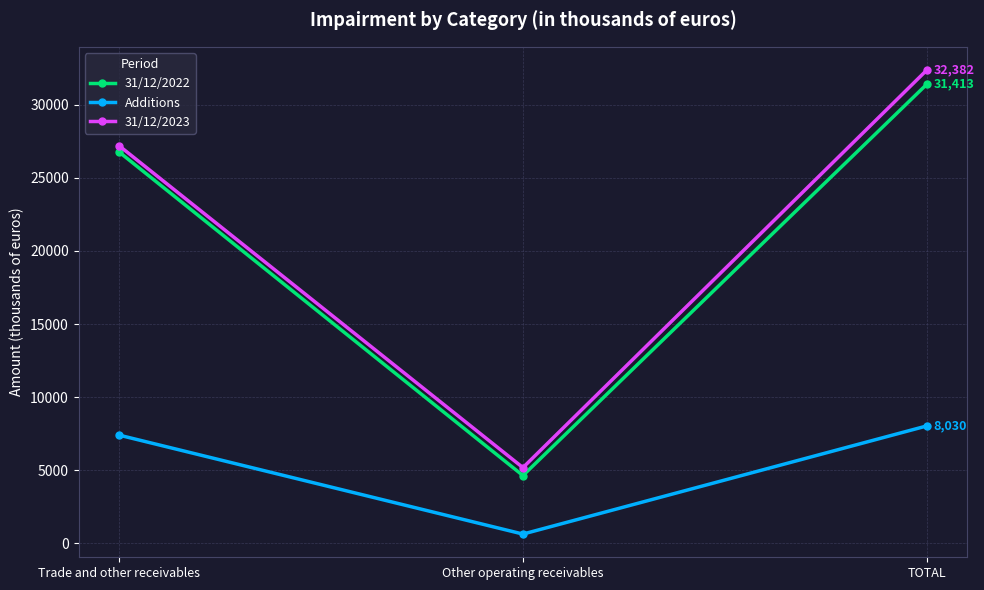

The 31/12/2022 series shows 46755 at TOTAL. True or false?

False